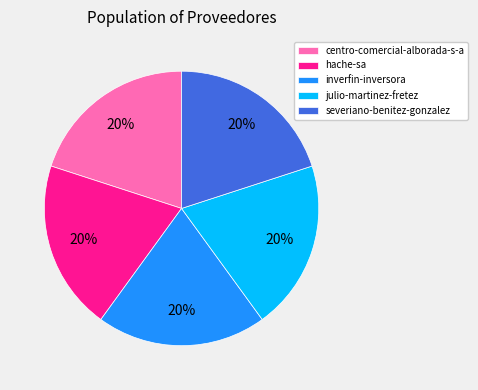

What is the ratio of the value at centro-comercial-alborada-s-a to the value at julio-martinez-fretez?

1.0